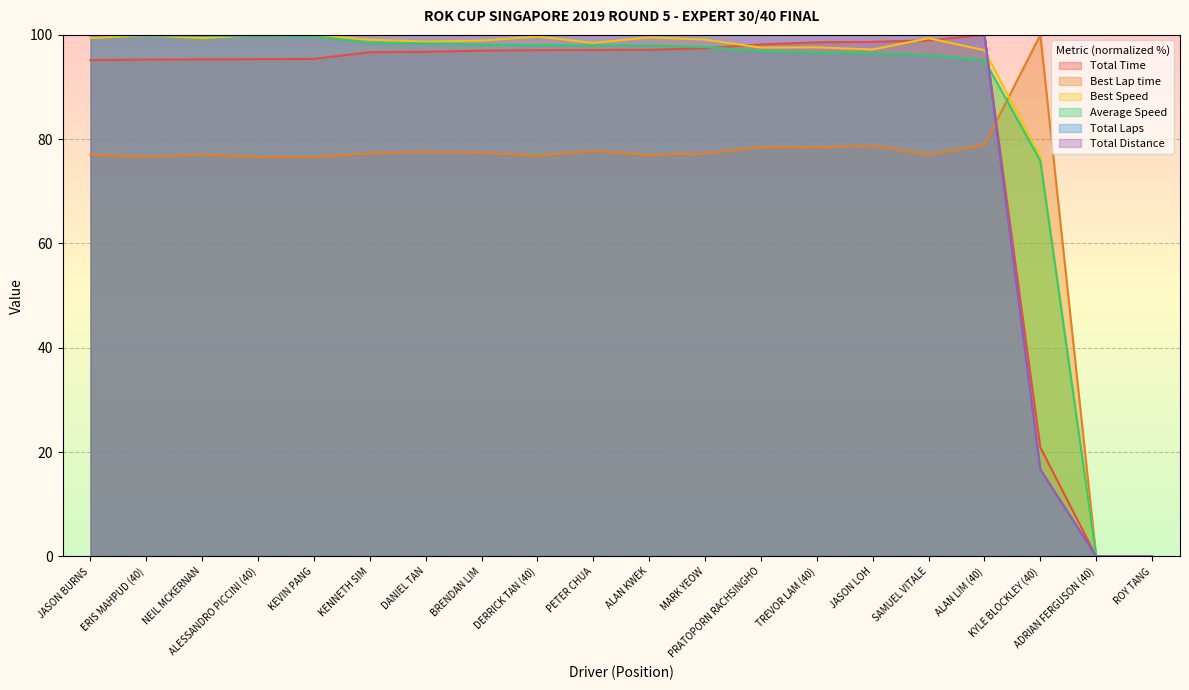

What is the sum of the Best Lap time values at JASON BURNS and ALESSANDRO PICCINI (40)?

153.6